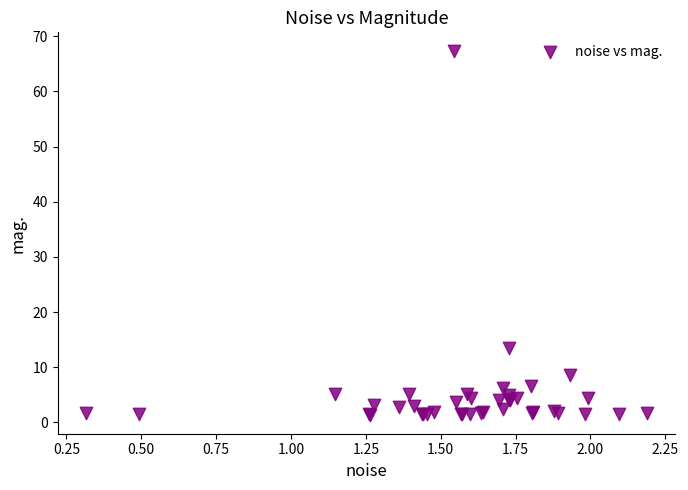

What Y value in the scatter plot is closest to 34?

13.4